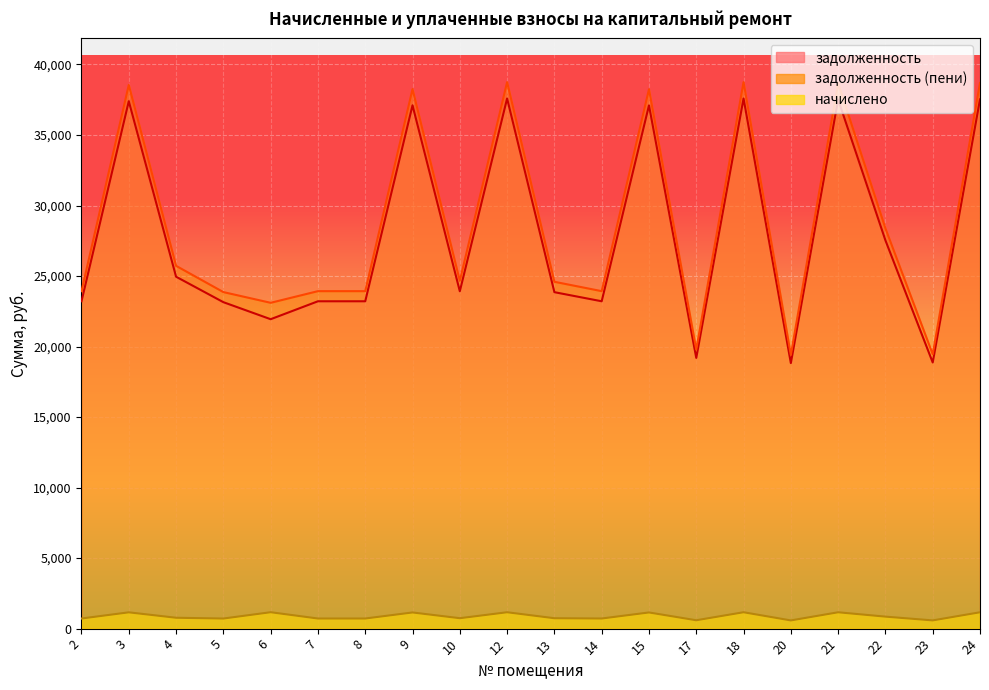

List the series in order of their peak value, lowest first.

начислено, задолженность, задолженность (пени)